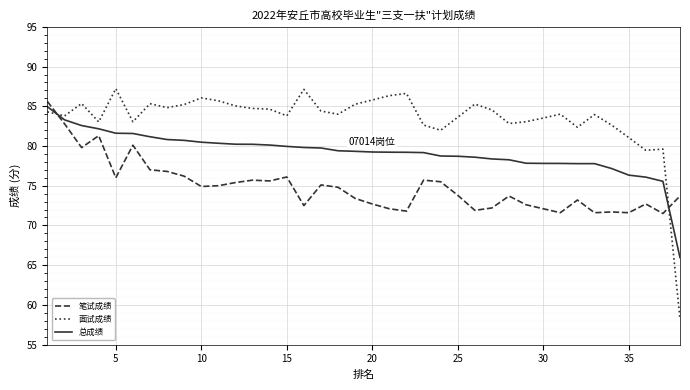

How many times do 笔试成绩 and 面试成绩 cross each other?

2